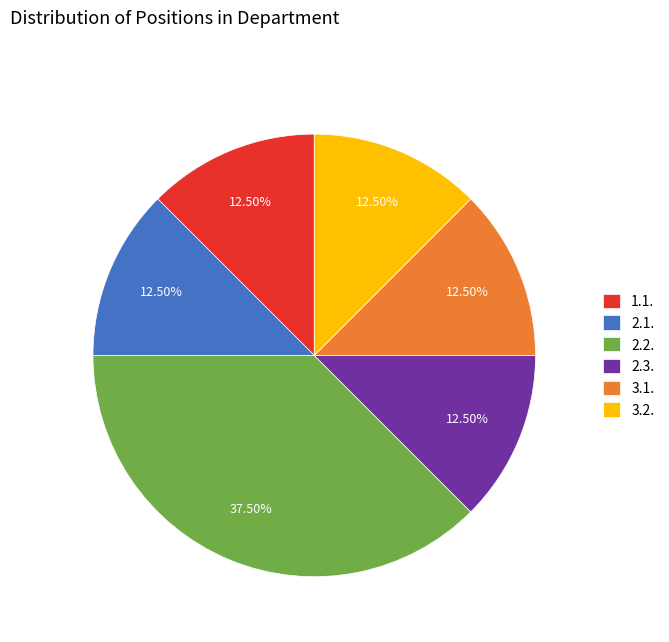

How many segments does this pie chart have?

6